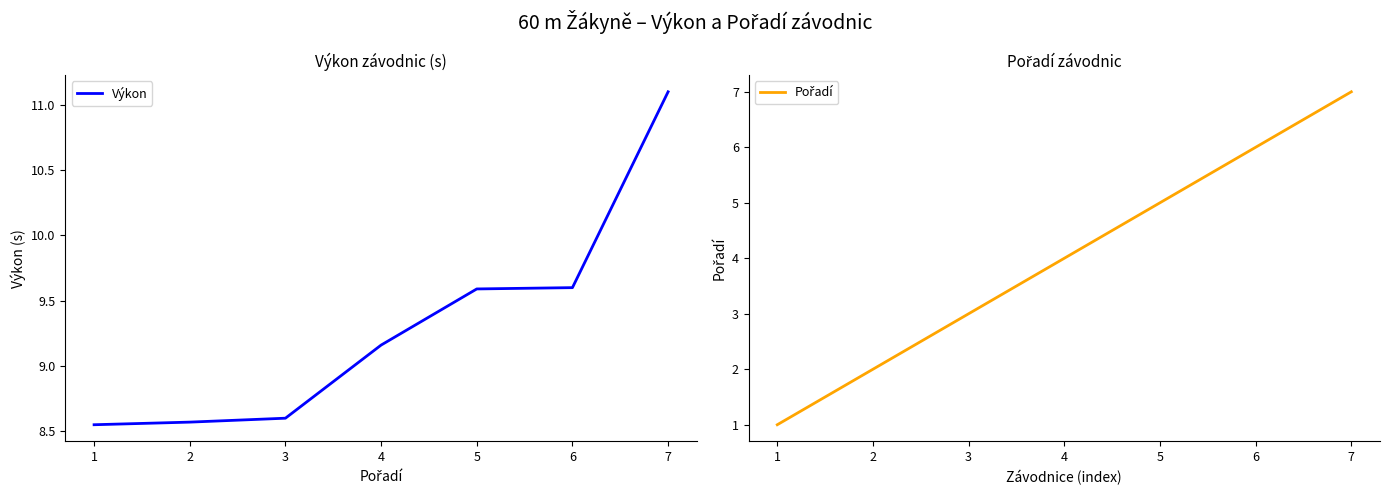

How many data points does each series have?

7